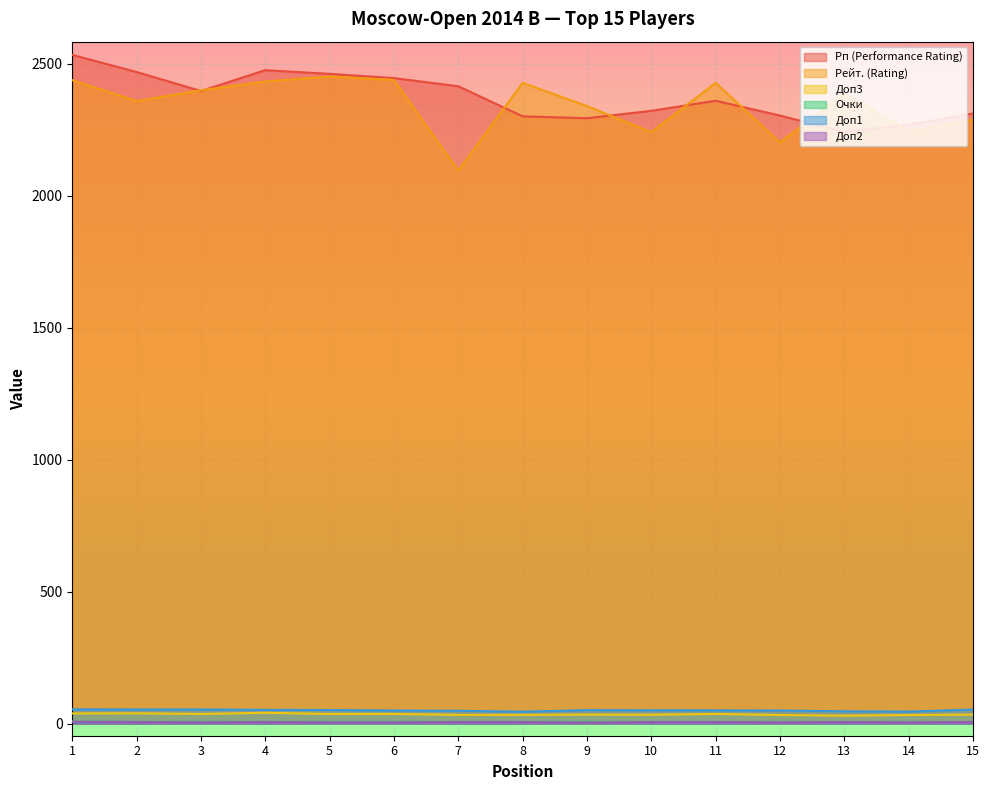

At which category is the sum across all series the highest?

1